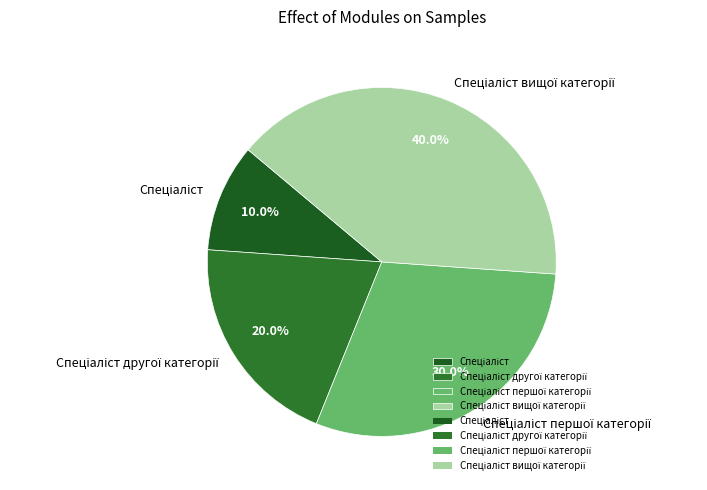

To the nearest percent, what is the average slice percentage?

25%